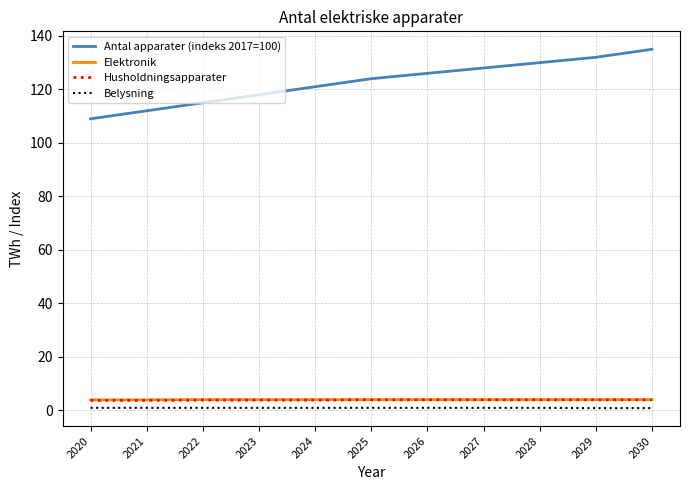

Which series changed the most between 2022 and 2026?

Antal apparater (indeks 2017=100)